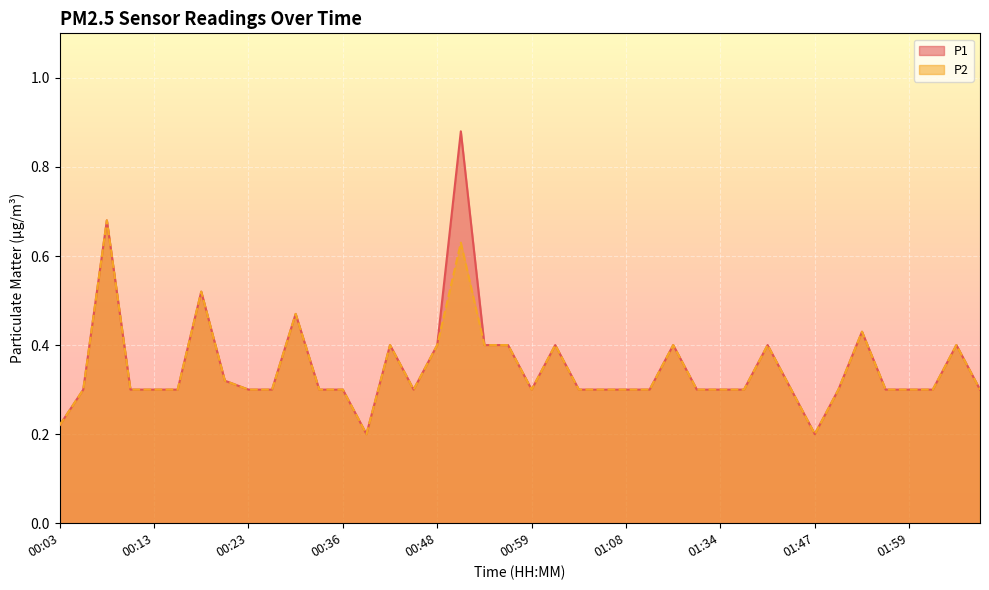

What are all the series names shown in the legend?

P1, P2